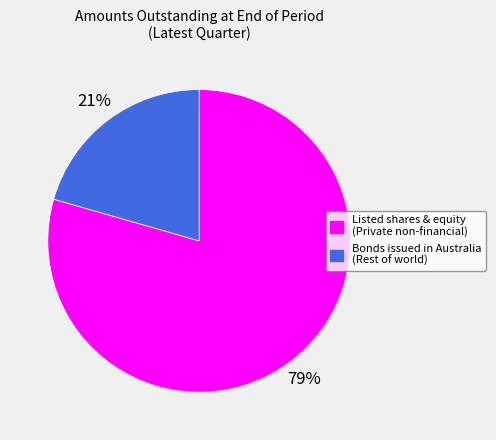

Count the number of slices in the pie.

2